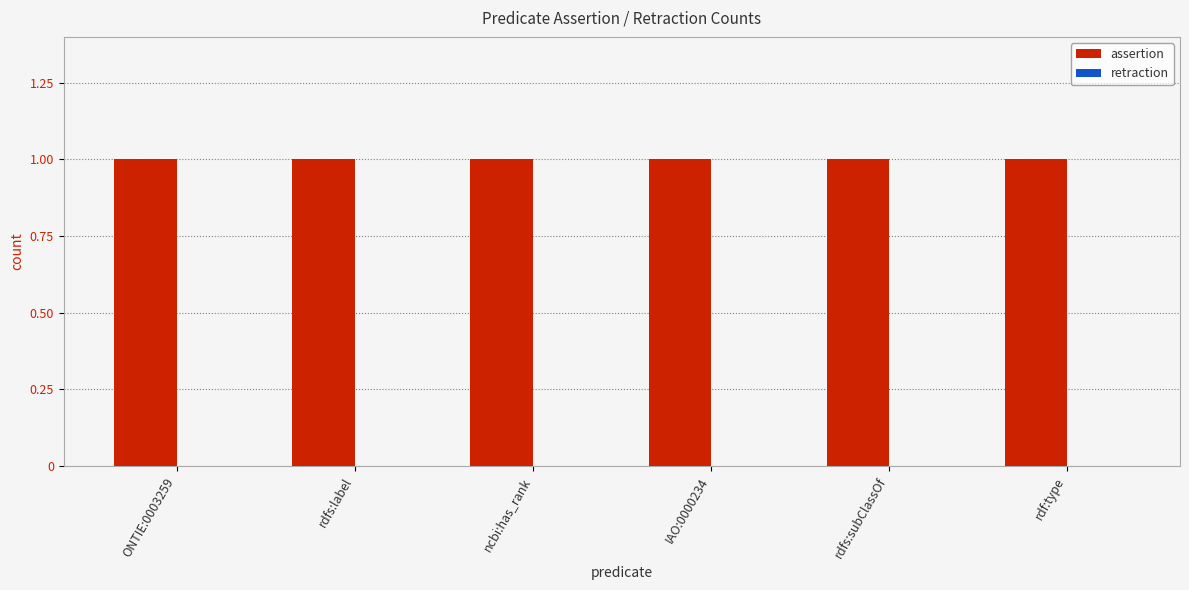

Rank the categories by retraction value from lowest to highest.

ONTIE:0003259, rdfs:label, ncbi:has_rank, IAO:0000234, rdfs:subClassOf, rdf:type